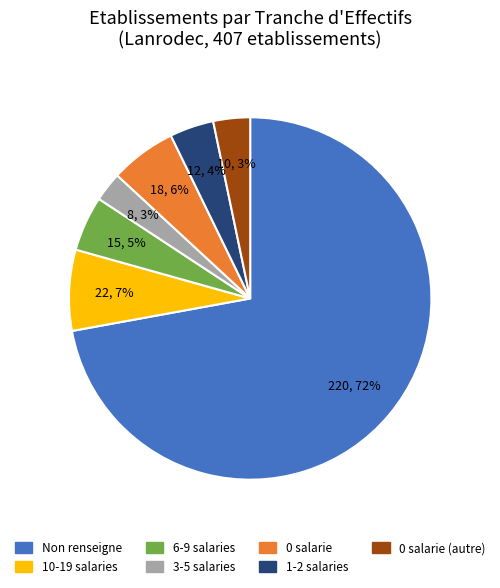

To the nearest percent, what is the average slice percentage?

14%